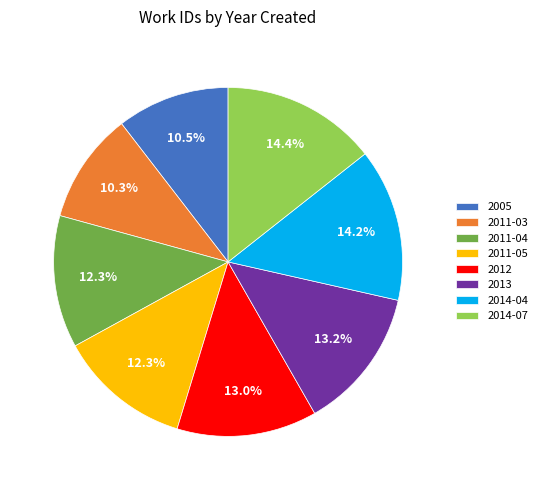

Is the sum of 2005 and 2011-03 greater than half?

No